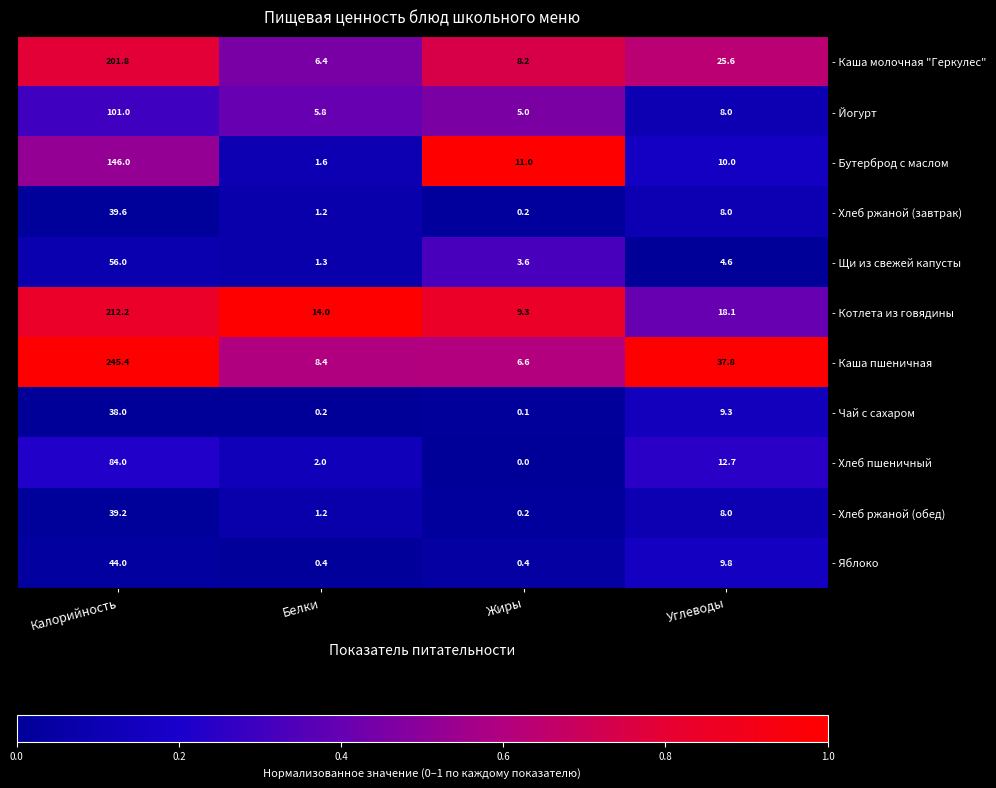

What is the sum of all - Бутерброд с маслом values?

168.6